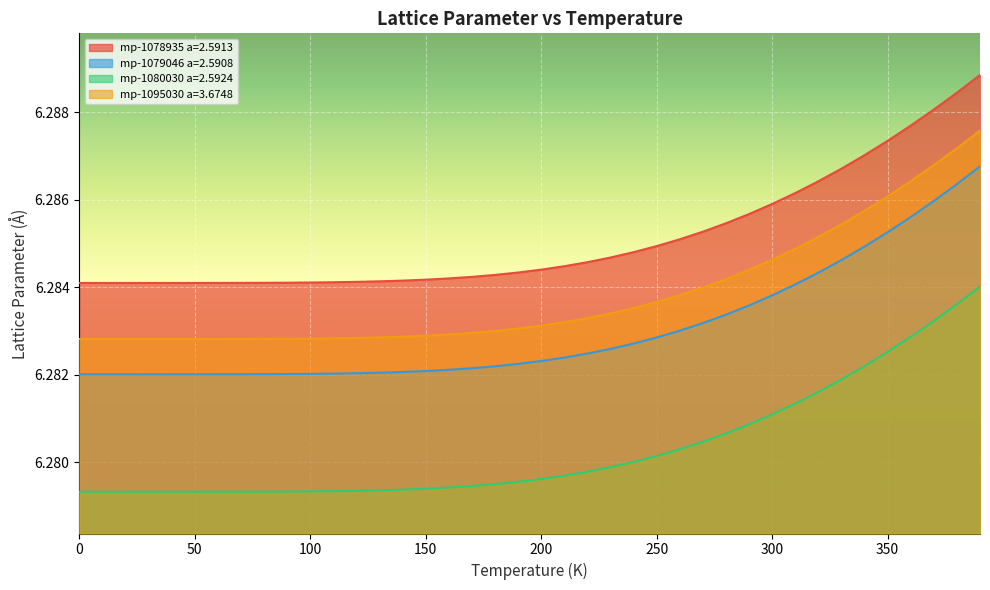

What is the minimum value shown in the chart?

6.3